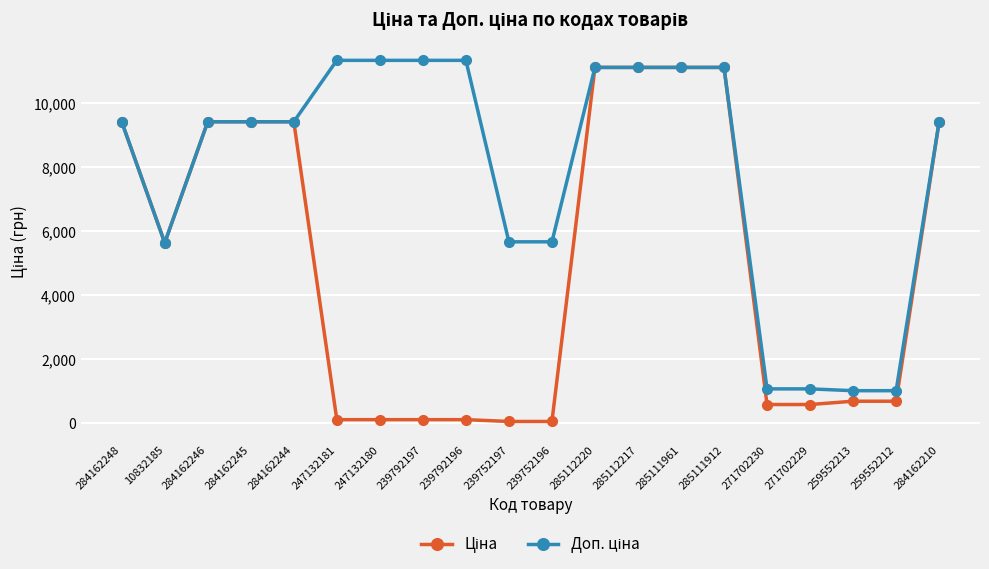

What is the maximum value shown in the chart?

11334.0